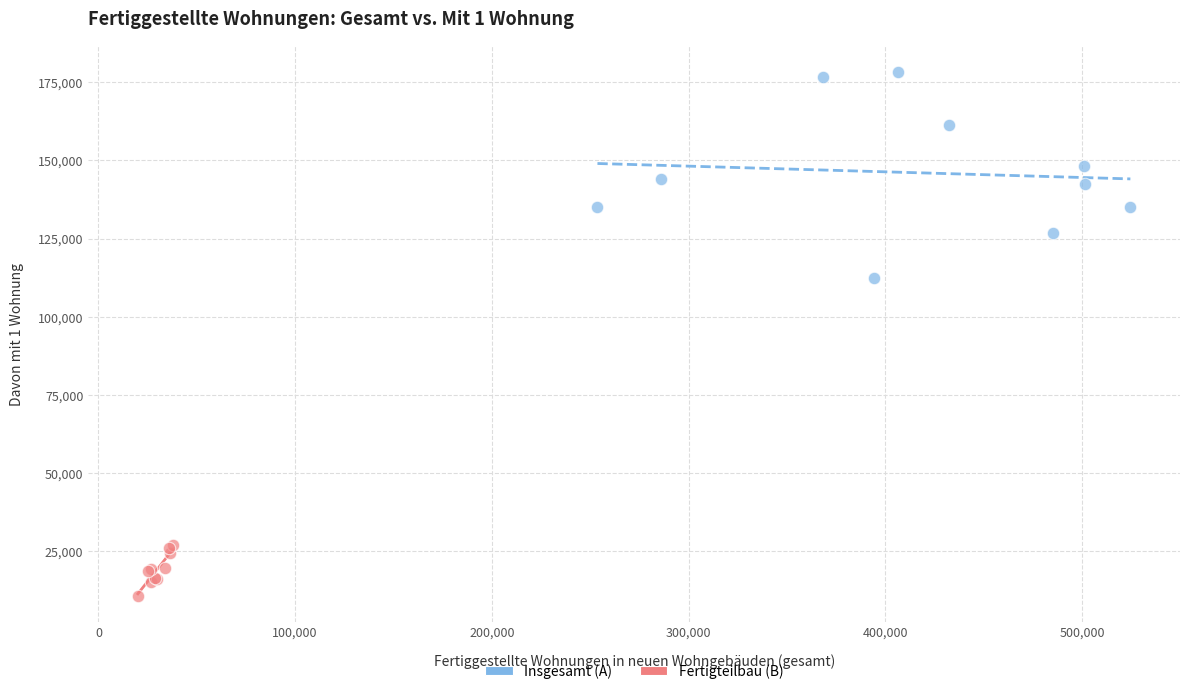

Which series contains the lowest Y value?

Fertigteilbau (B)